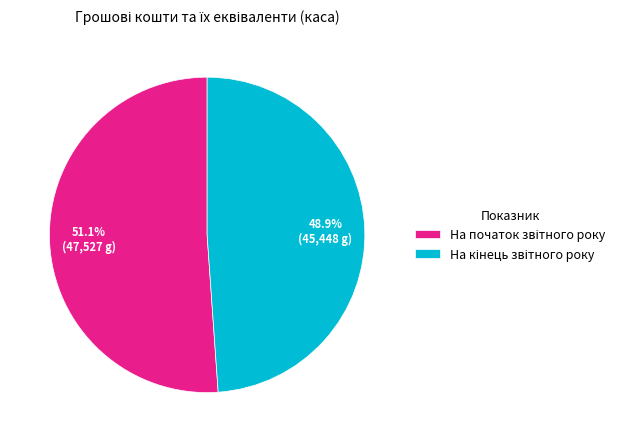

Does any single category account for the majority?

Yes